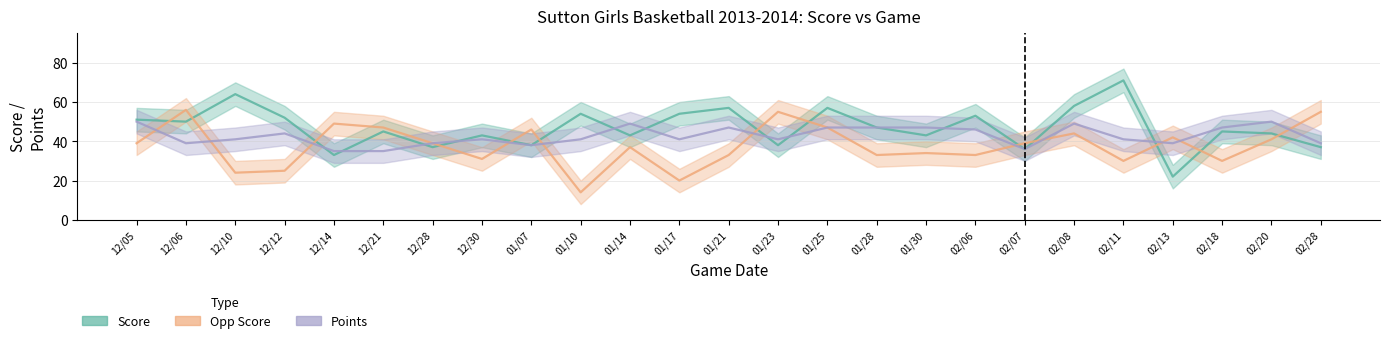

Which series has the largest total across all categories?

Score